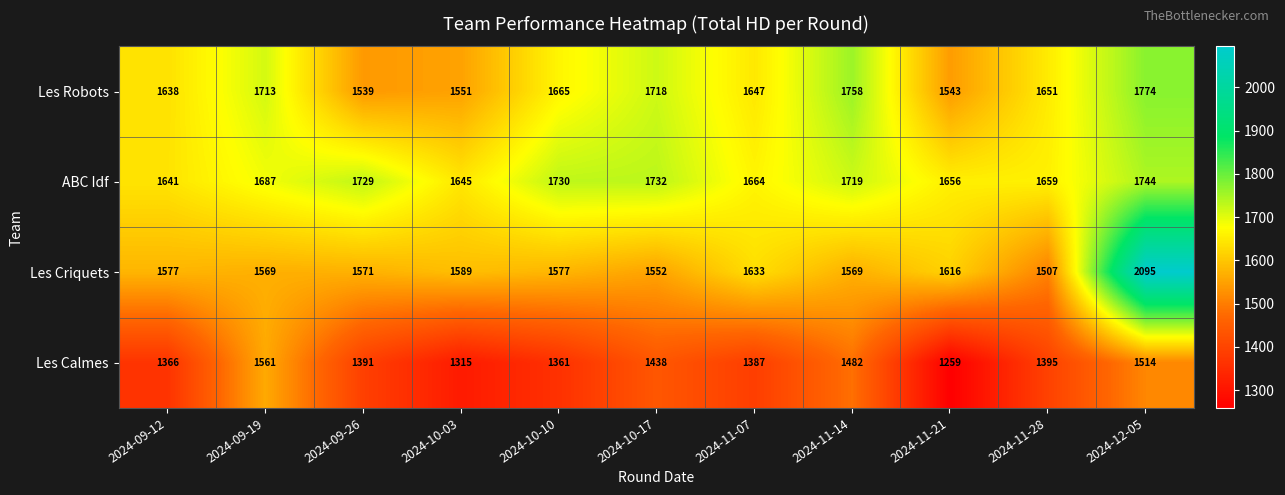

At which category is the sum across all series the highest?

2024-12-05